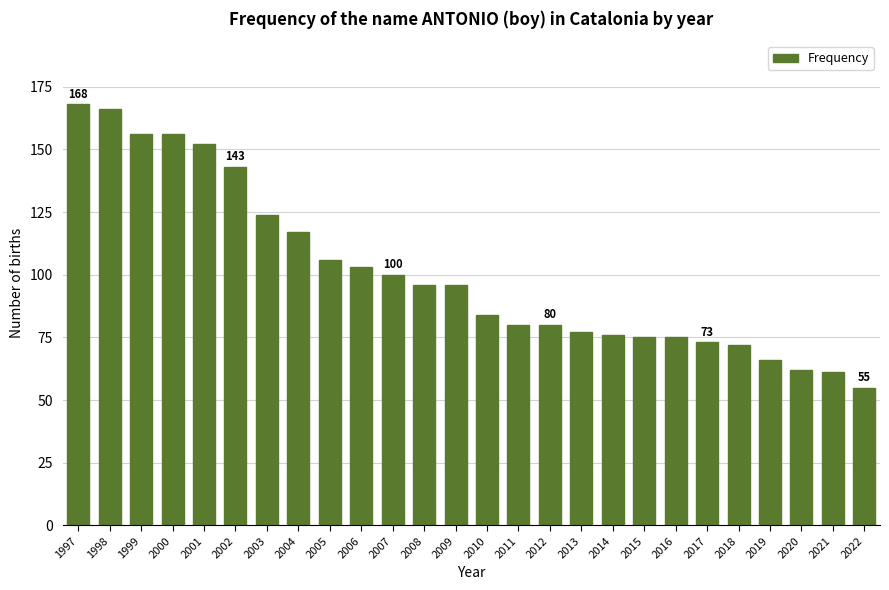

Are the bars horizontal?

No